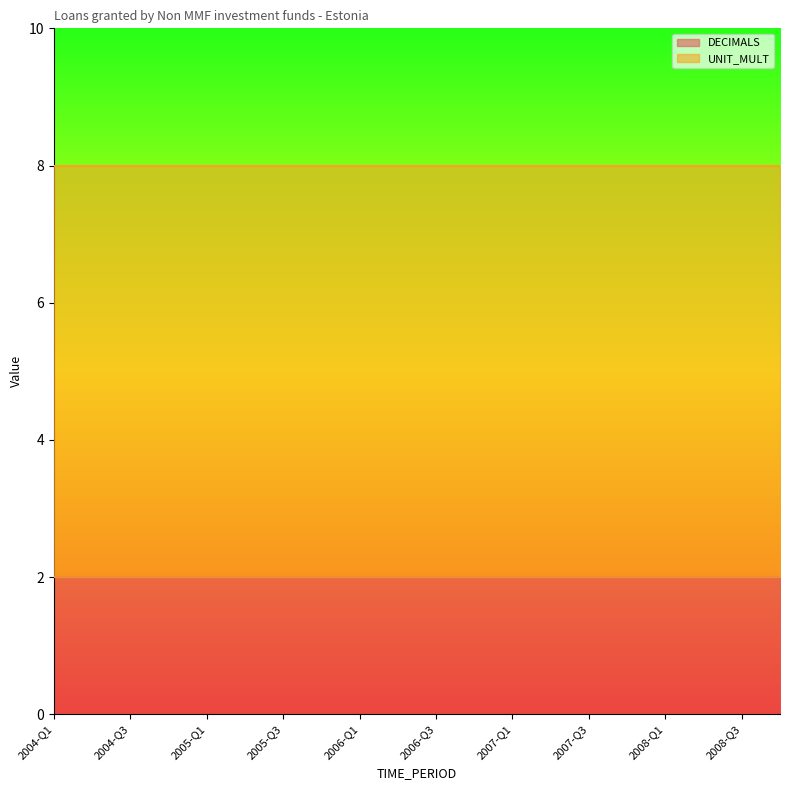

List the series in order of their peak value, highest first.

UNIT_MULT, DECIMALS